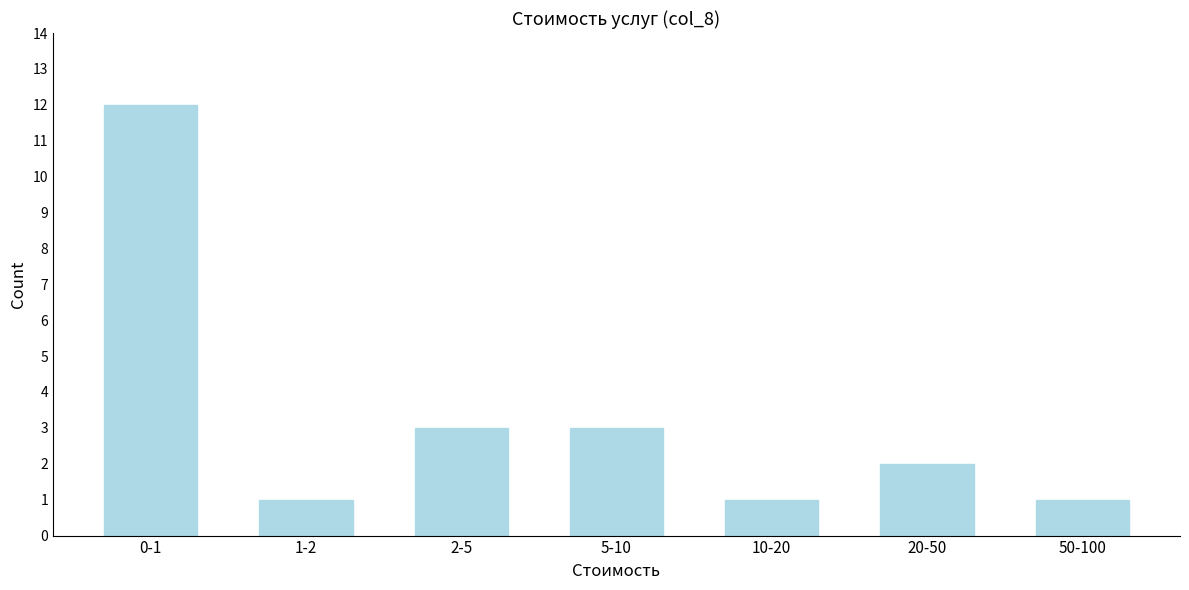

Reading right to left, list all the values displayed in this chart.

50-100=1	20-50=2	10-20=1	5-10=3	2-5=3	1-2=1	0-1=12